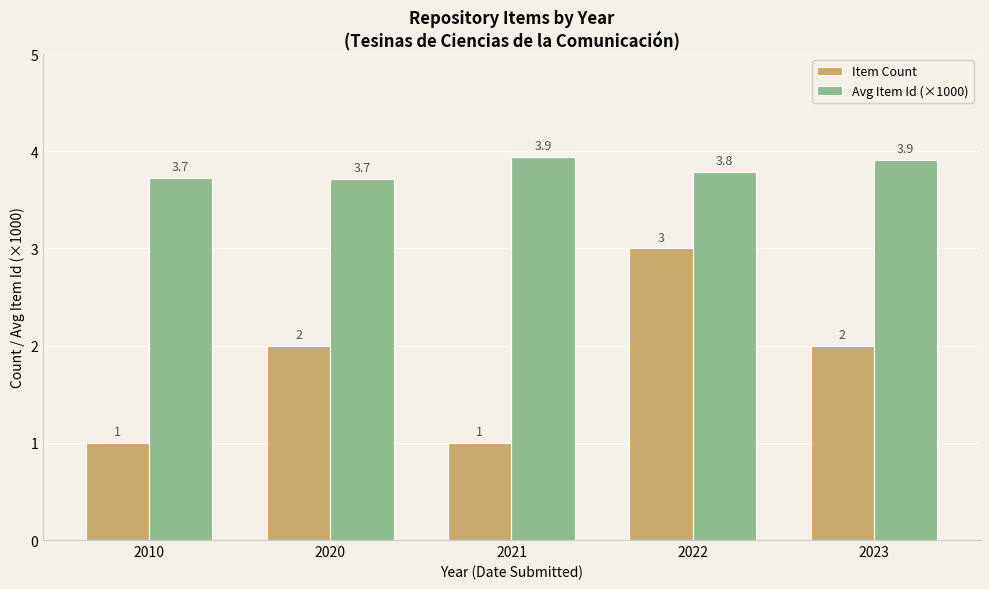

Reading right to left, list all the values displayed in this chart.

Item Count: 2023=2.0	2022=3.0	2021=1.0	2020=2.0	2010=1.0
Avg Item Id (×1000): 2023=3.9	2022=3.8	2021=3.9	2020=3.7	2010=3.7